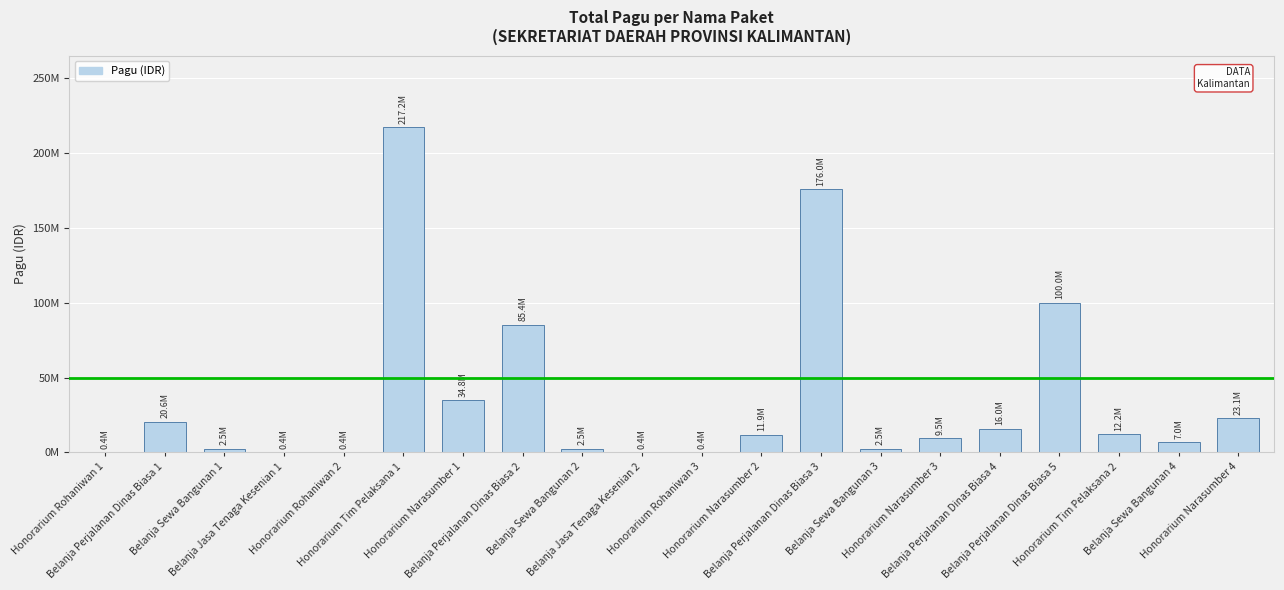

Reading right to left, transcribe all the data shown in this chart.

Honorarium Narasumber 4=23100000	Belanja Sewa Bangunan 4=7000000	Honorarium Tim Pelaksana 2=12200000	Belanja Perjalanan Dinas Biasa 5=99958000	Belanja Perjalanan Dinas Biasa 4=15957000	Honorarium Narasumber 3=9500000	Belanja Sewa Bangunan 3=2500000	Belanja Perjalanan Dinas Biasa 3=175952000	Honorarium Narasumber 2=11950000	Honorarium Rohaniwan 3=400000	Belanja Jasa Tenaga Kesenian 2=400000	Belanja Sewa Bangunan 2=2500000	Belanja Perjalanan Dinas Biasa 2=85366000	Honorarium Narasumber 1=34750000	Honorarium Tim Pelaksana 1=217200000	Honorarium Rohaniwan 2=400000	Belanja Jasa Tenaga Kesenian 1=400000	Belanja Sewa Bangunan 1=2500000	Belanja Perjalanan Dinas Biasa 1=20650000	Honorarium Rohaniwan 1=400000